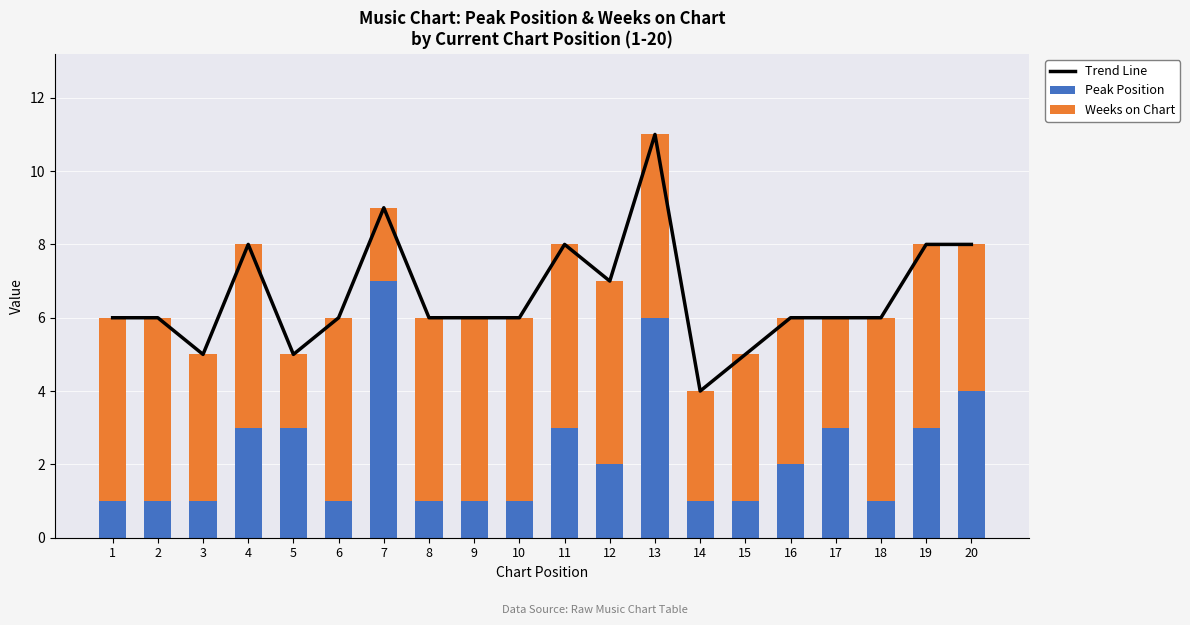

What is the highest value of the Trend Line series?

11